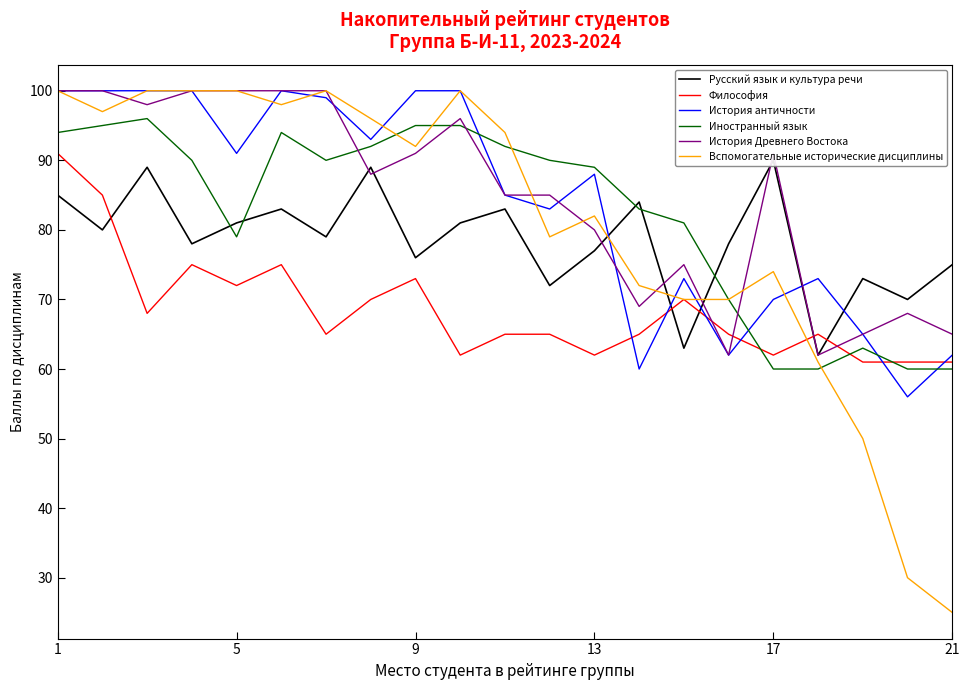

What is the maximum value shown in the chart?

100